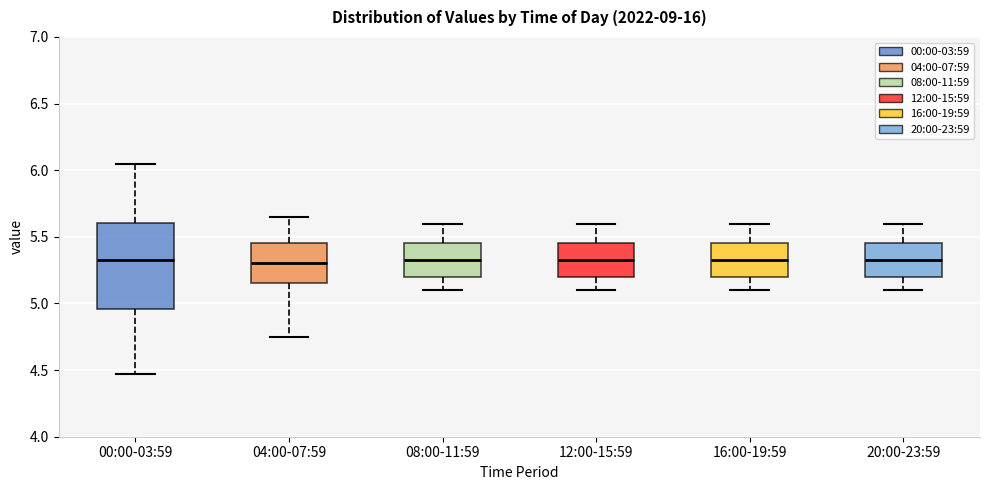

Reading left to right, read every box against the y-axis: the position of its median line, the range the box covers, and the ends of its whiskers. The values are not printed on the chart, so give them approximately, as read against the axis.

00:00-03:59: median 5.35, box 4.95 to 5.60, whiskers 4.45 to 6.05
04:00-07:59: median 5.30, box 5.15 to 5.45, whiskers 4.75 to 5.65
08:00-11:59: median 5.35, box 5.20 to 5.45, whiskers 5.10 to 5.60
12:00-15:59: median 5.35, box 5.20 to 5.45, whiskers 5.10 to 5.60
16:00-19:59: median 5.35, box 5.20 to 5.45, whiskers 5.10 to 5.60
20:00-23:59: median 5.35, box 5.20 to 5.45, whiskers 5.10 to 5.60